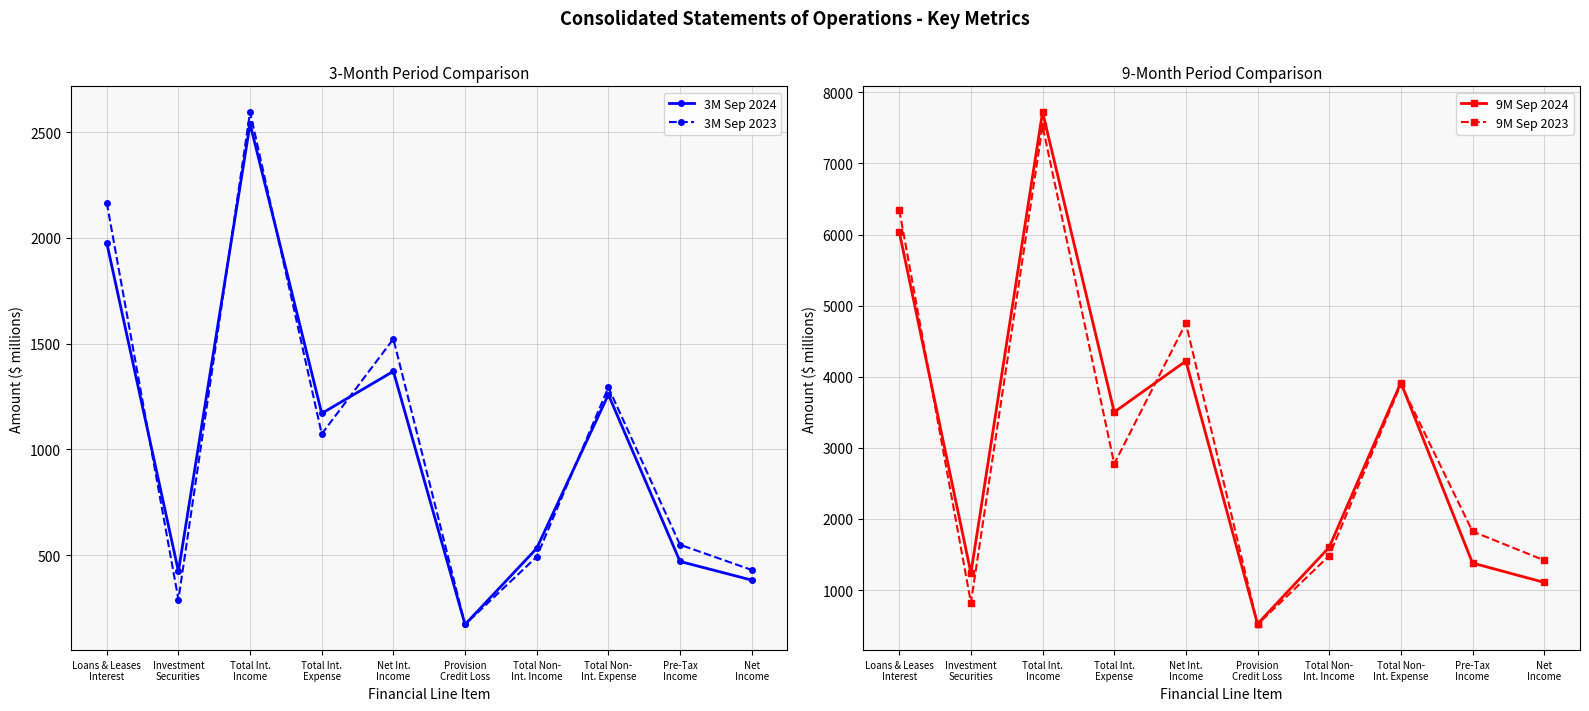

How many distinct data groups are displayed?

4